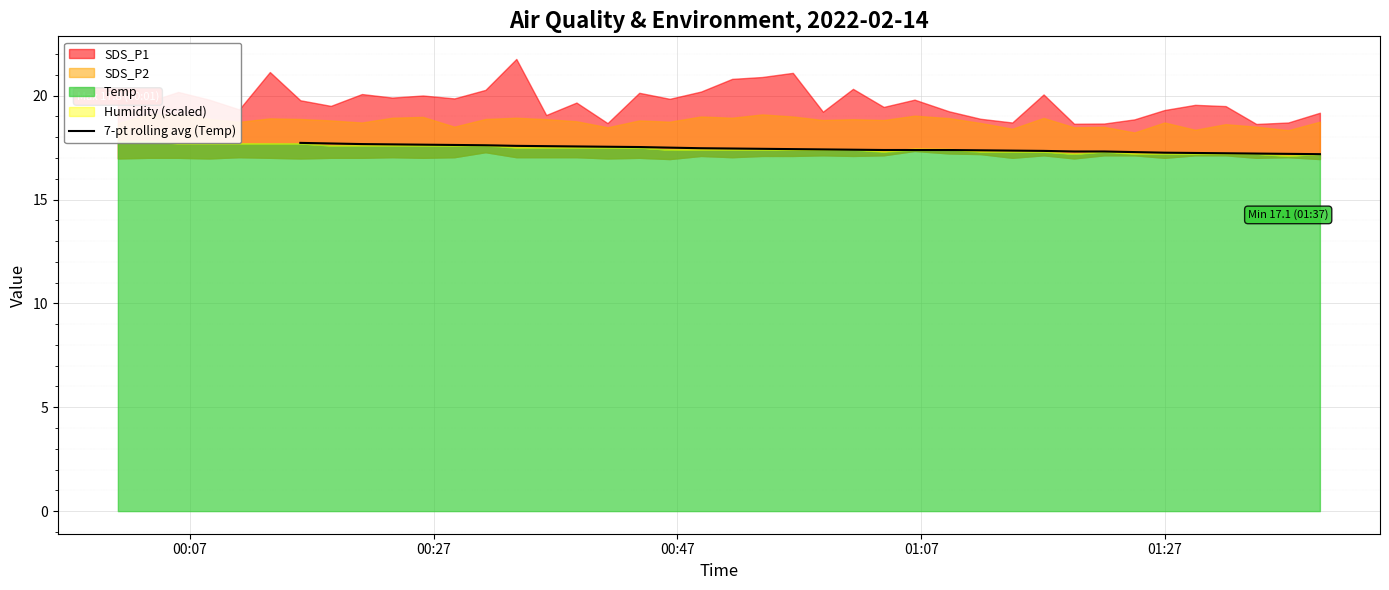

How many lines are shown in the chart?

1